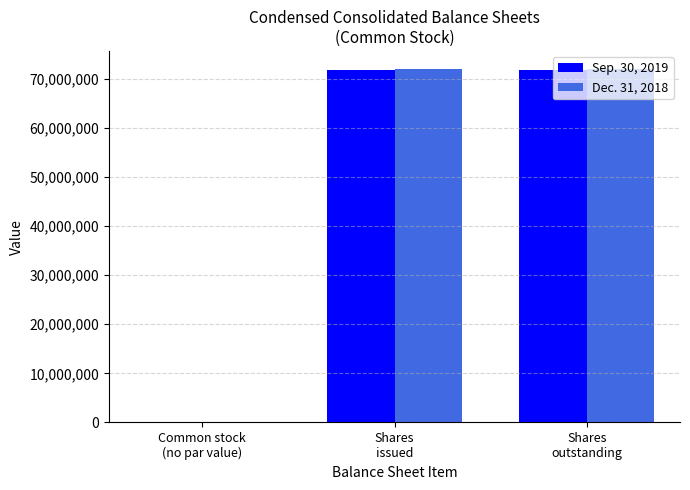

What is the maximum value shown in the chart?

72055688